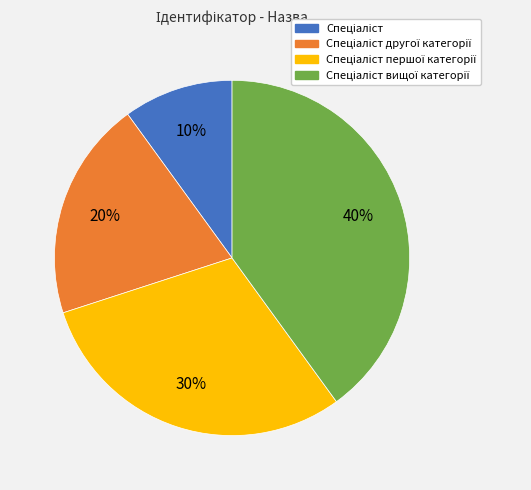

To the nearest percent, what is the average slice percentage?

25%